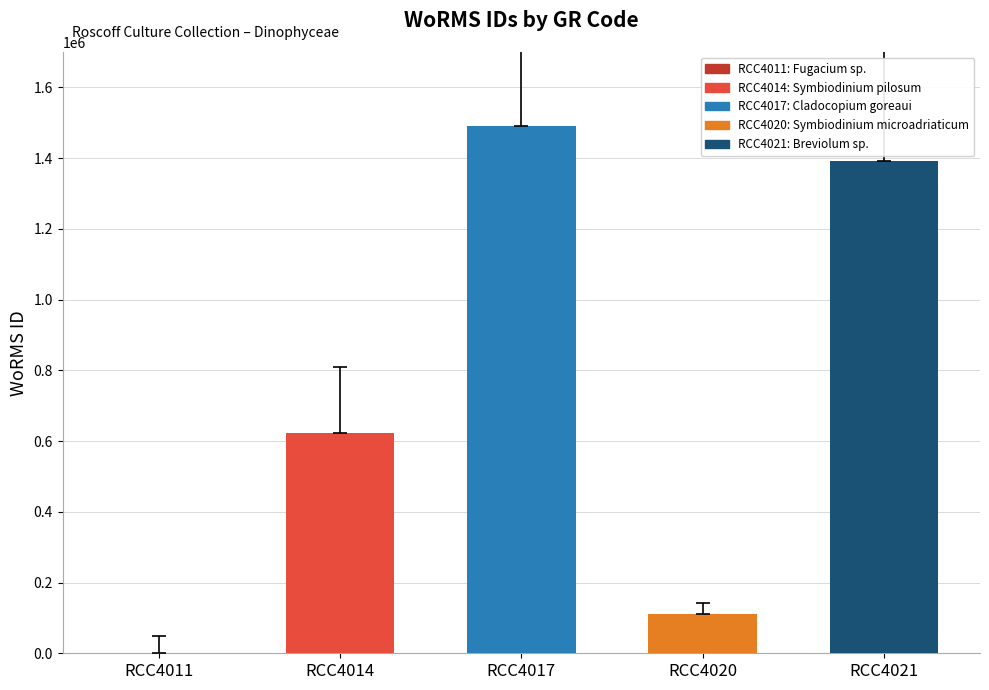

The chart shows a value of 110335 at RCC4020. True or false?

True